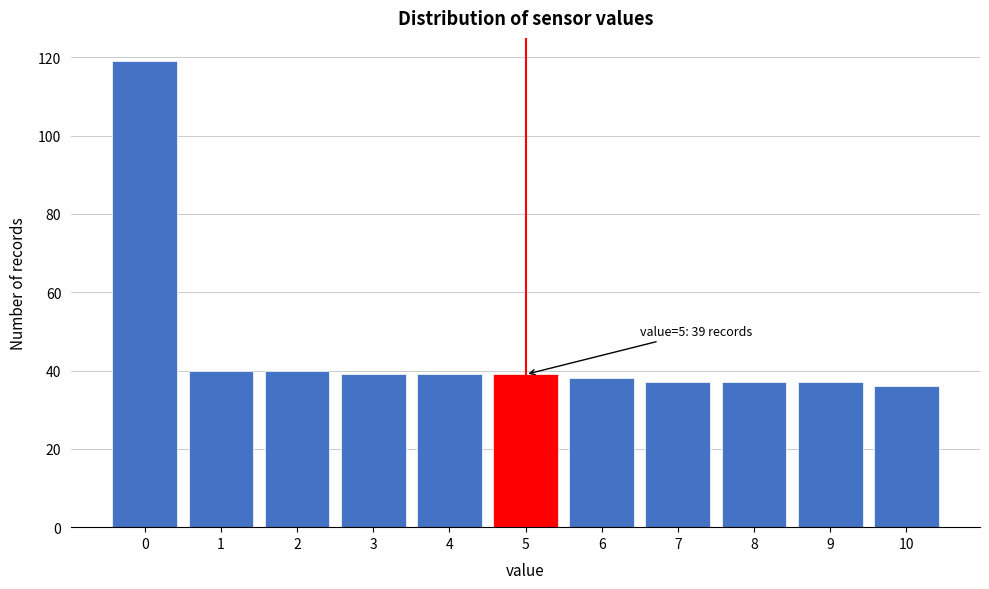

Which range on the x-axis has the tallest bar?

-0.5 to 0.5